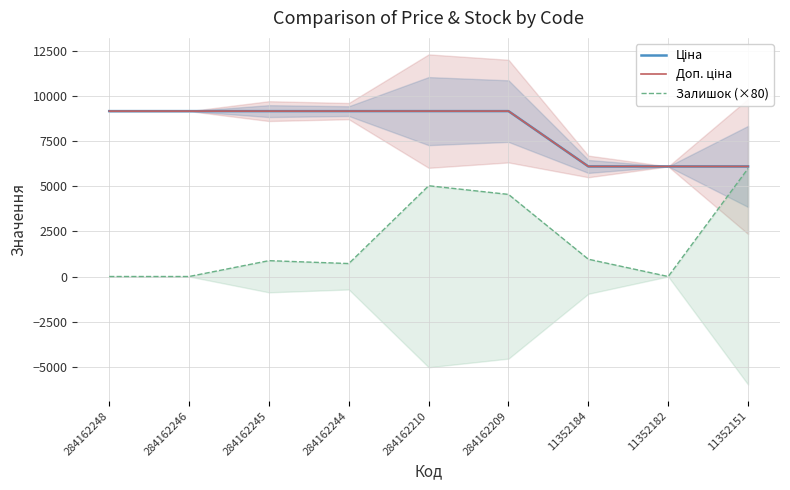

Is the value of Доп. ціна at 284162245 greater than the value of Ціна at 284162244?

No